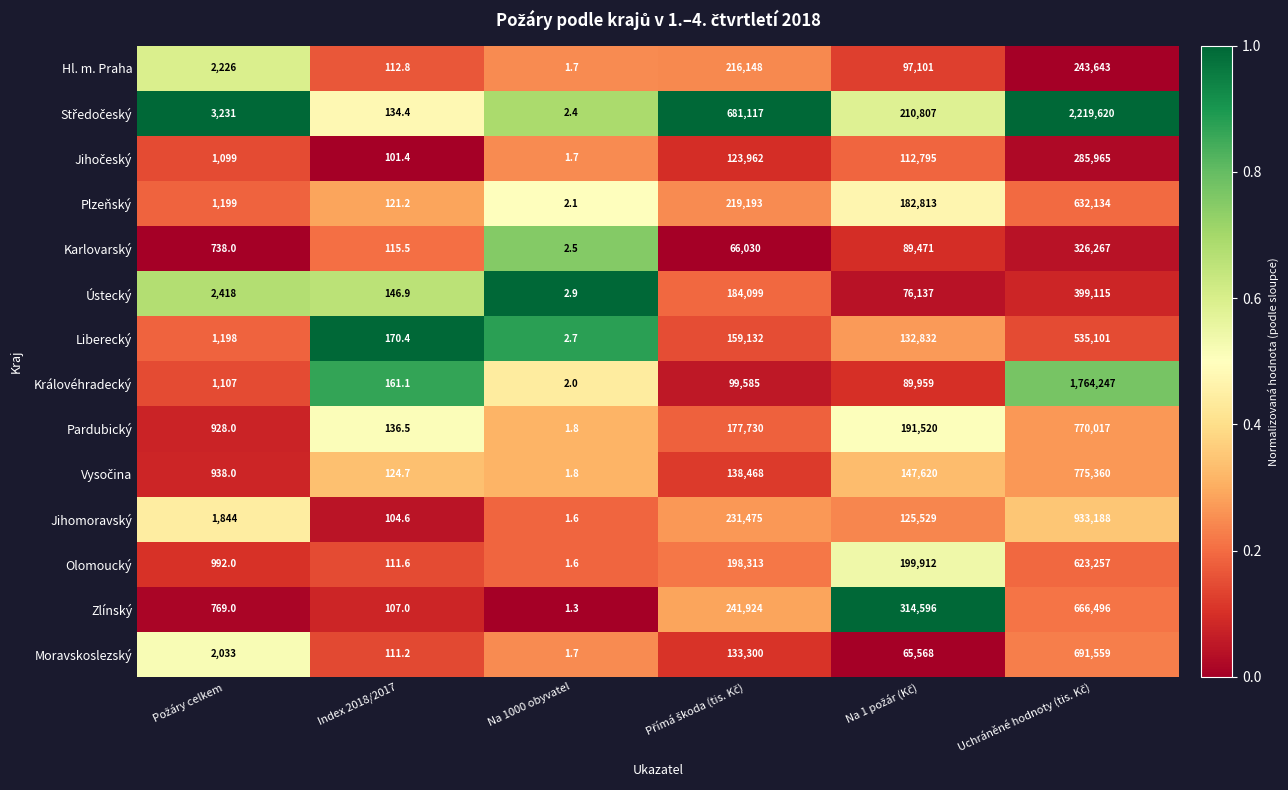

The Zlínský series shows 107.0 at Index 2018/2017. True or false?

True